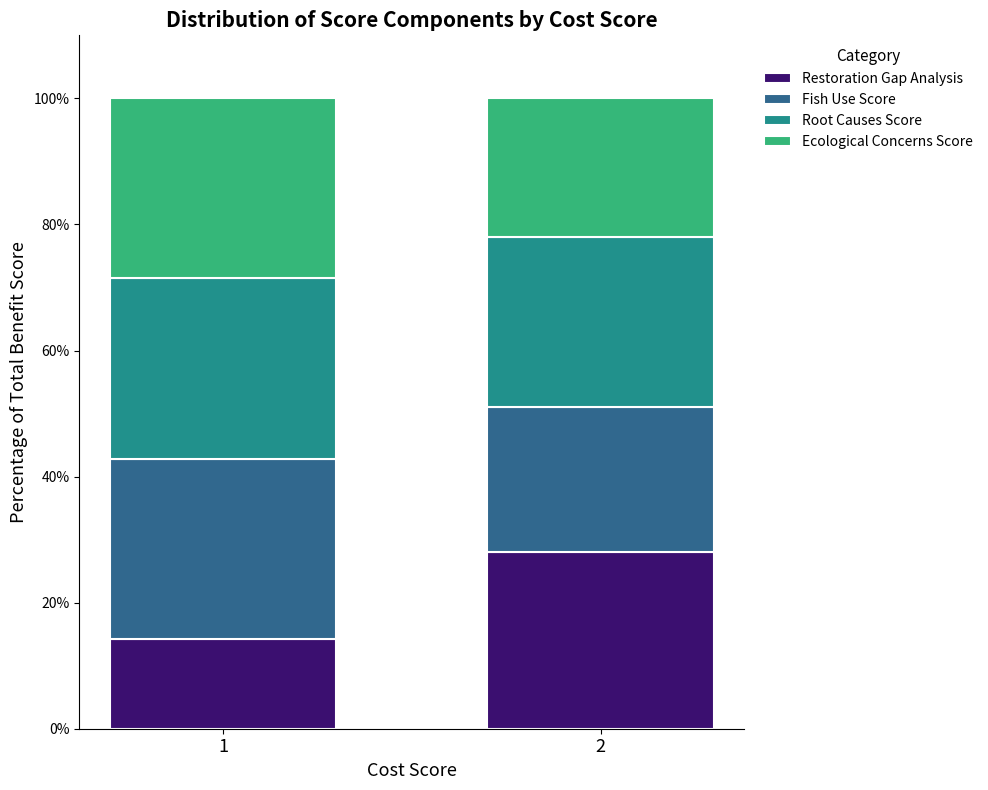

What are all the series names shown in the legend?

Restoration Gap Analysis, Fish Use Score, Root Causes Score, Ecological Concerns Score